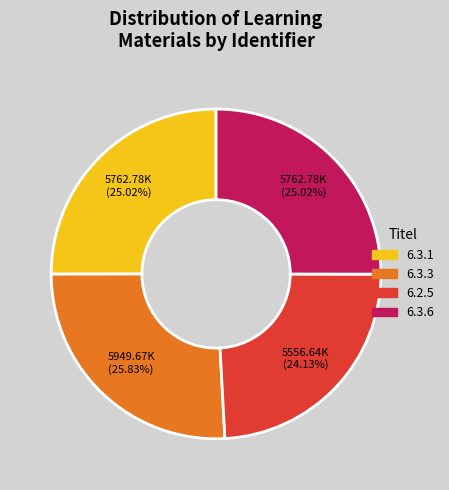

What is the largest slice in the pie chart?

6.3.3